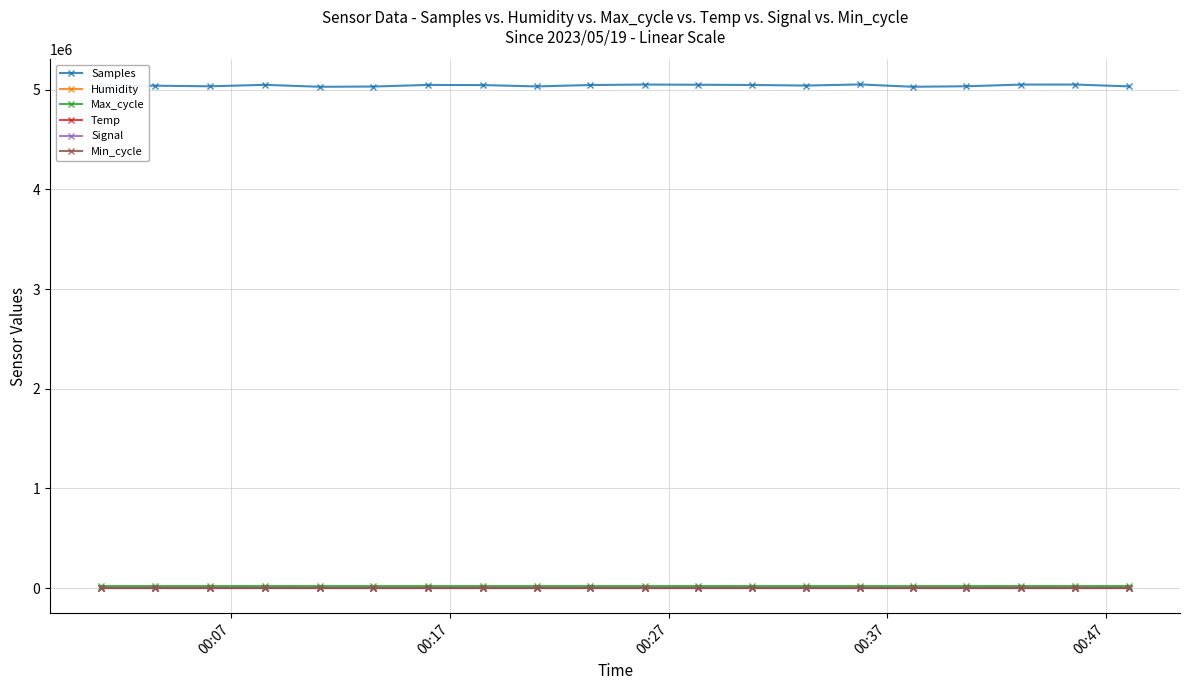

What is the value of the Samples point at the 19th from the left?

5051877.0